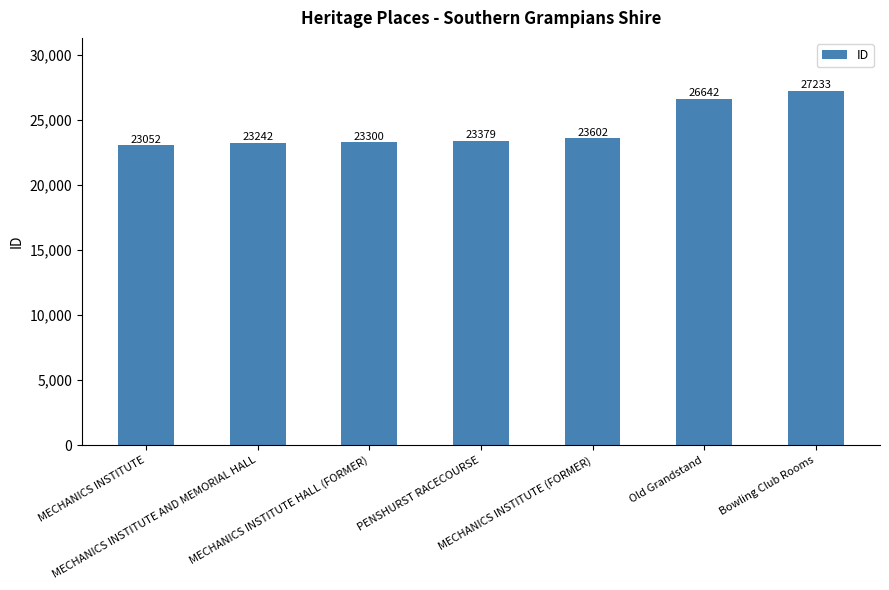

List the labels in order of value, smallest first.

MECHANICS INSTITUTE, MECHANICS INSTITUTE AND MEMORIAL HALL, MECHANICS INSTITUTE HALL (FORMER), PENSHURST RACECOURSE, MECHANICS INSTITUTE (FORMER), Old Grandstand, Bowling Club Rooms